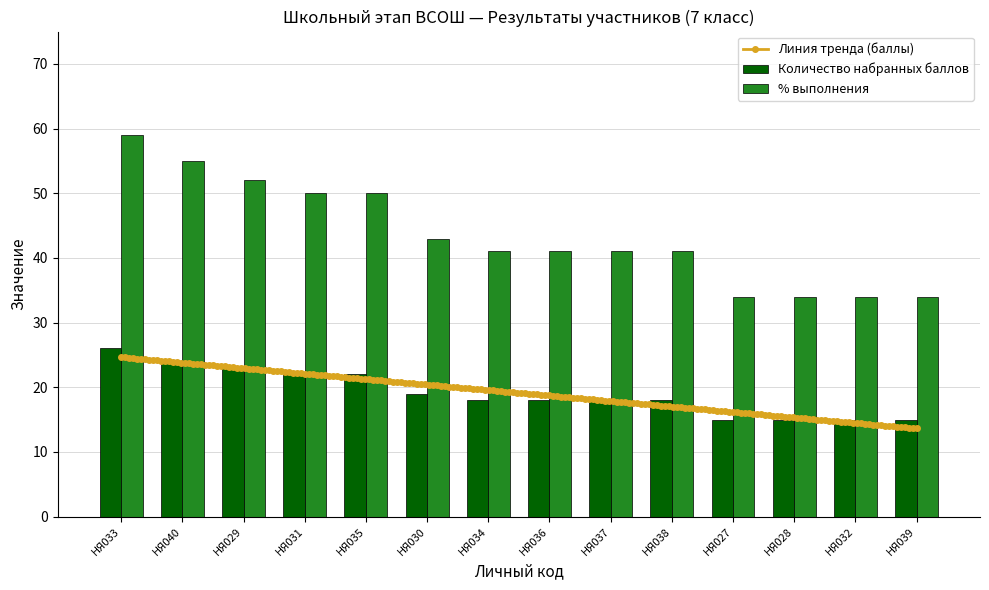

What is the approximate value of % выполнения at НЯ039, to the nearest 10?

30